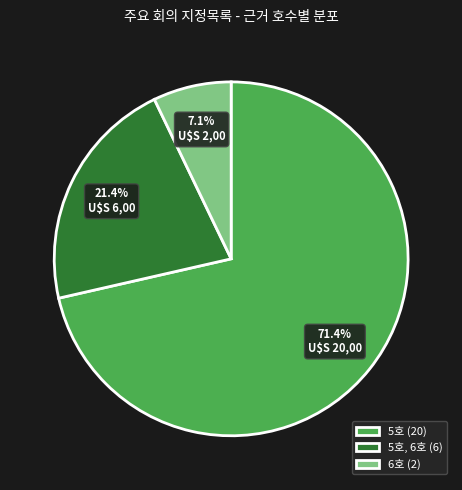

Is there a majority slice in this chart?

Yes